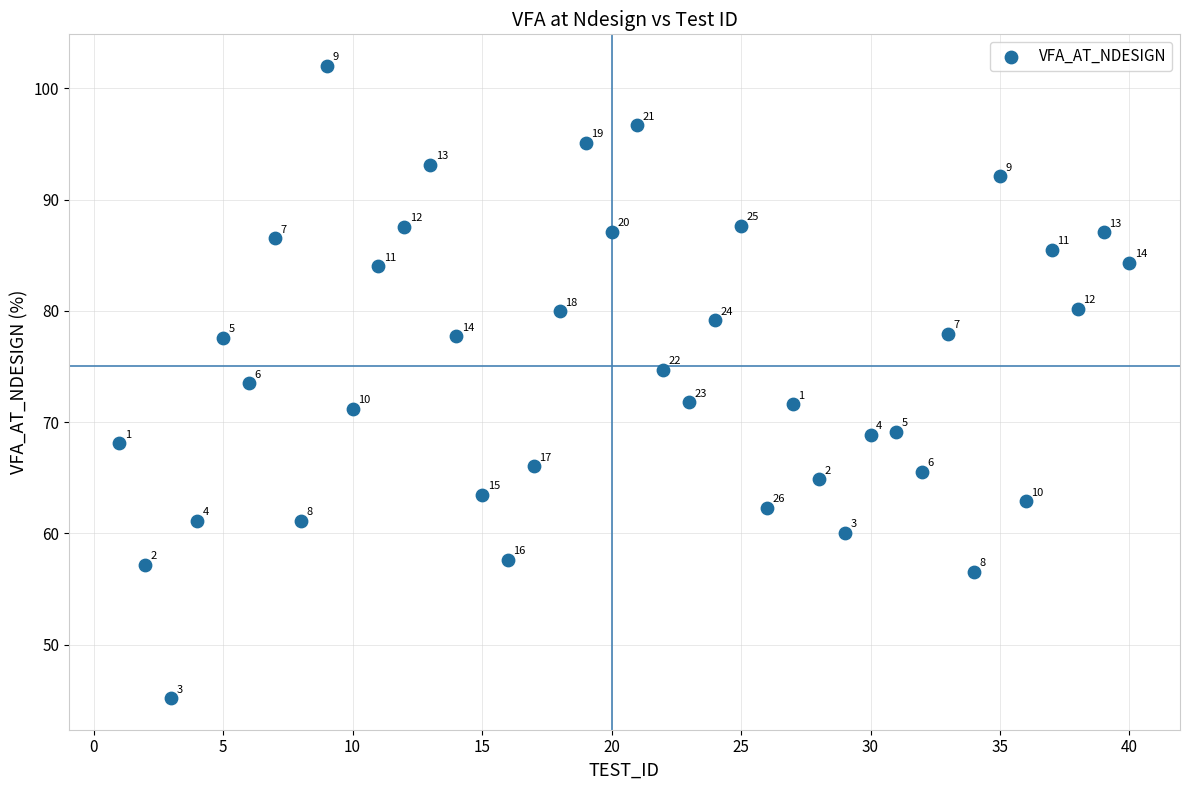

What is the range of X values (max minus min)?

39.0